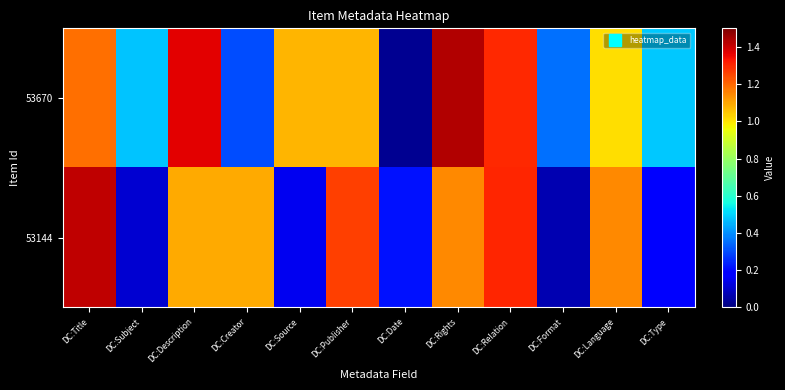

Between DC:Publisher and DC:Language, which series saw the biggest shift?

53144